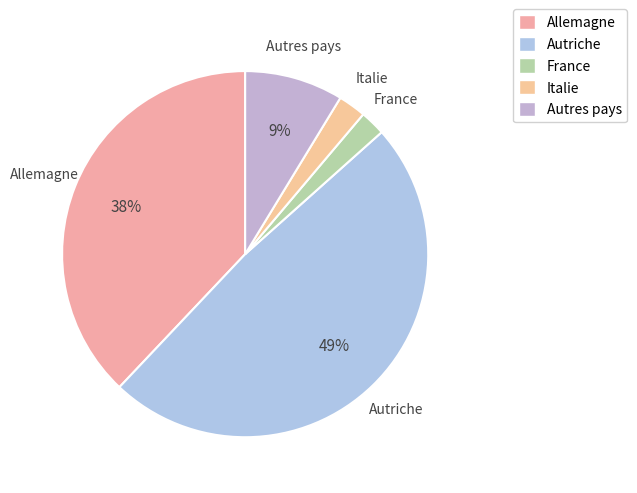

How many segments does this pie chart have?

5